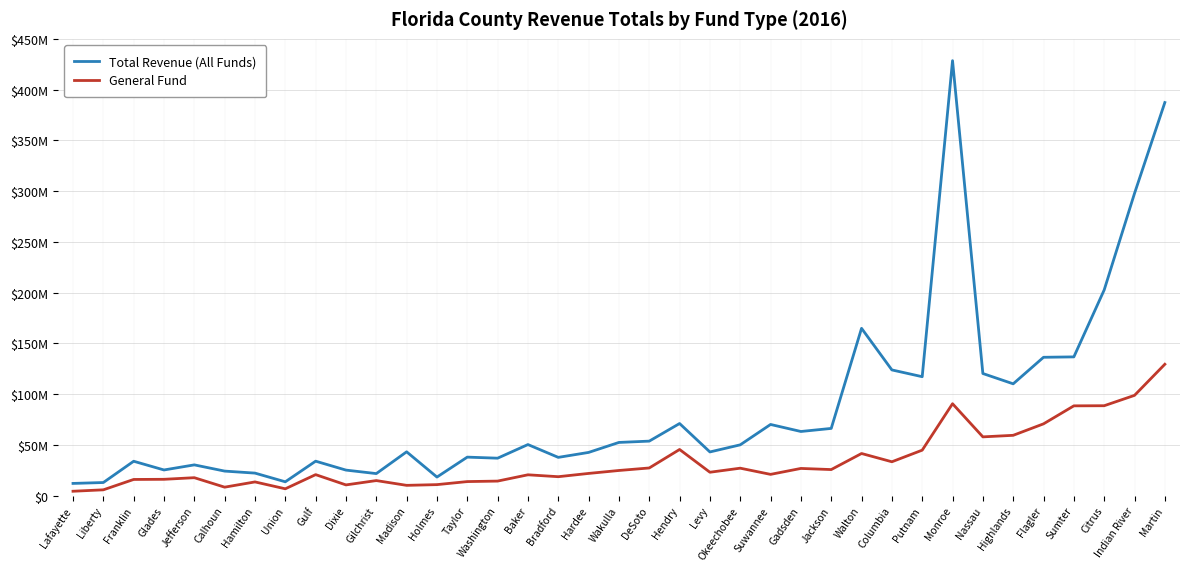

True or false: General Fund has a value of 9122526 at Baker.

False